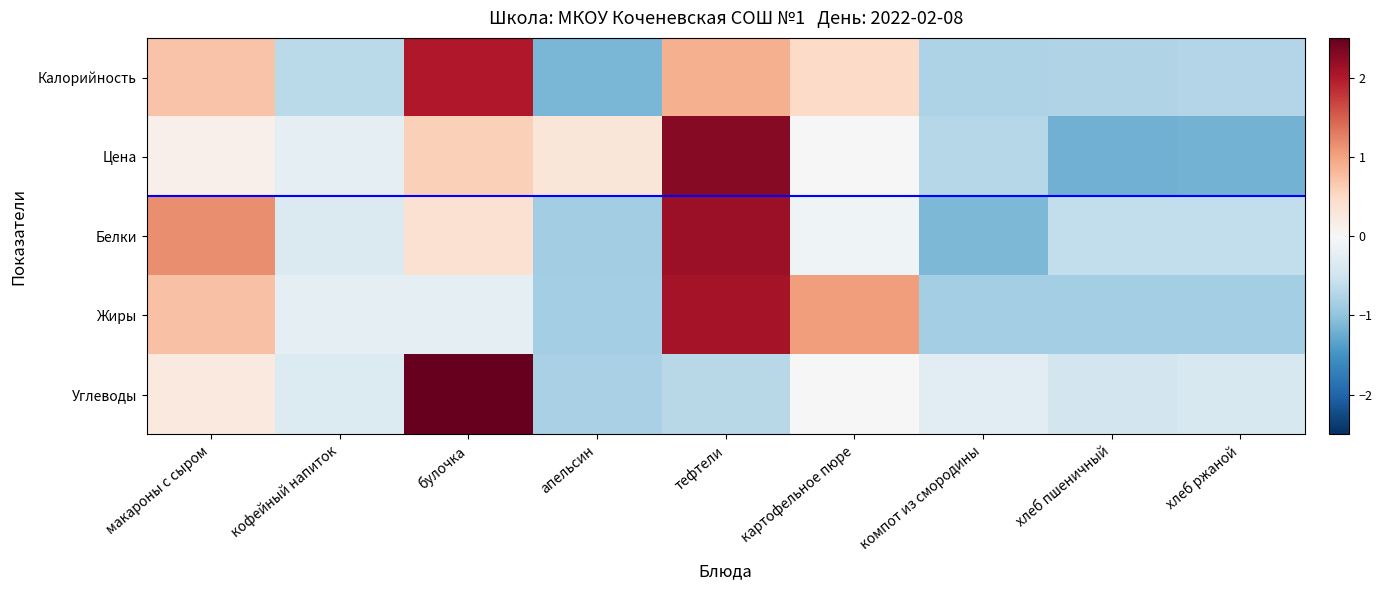

List the series in order of their peak value, lowest first.

Калорийность, Жиры, Белки, Цена, Углеводы